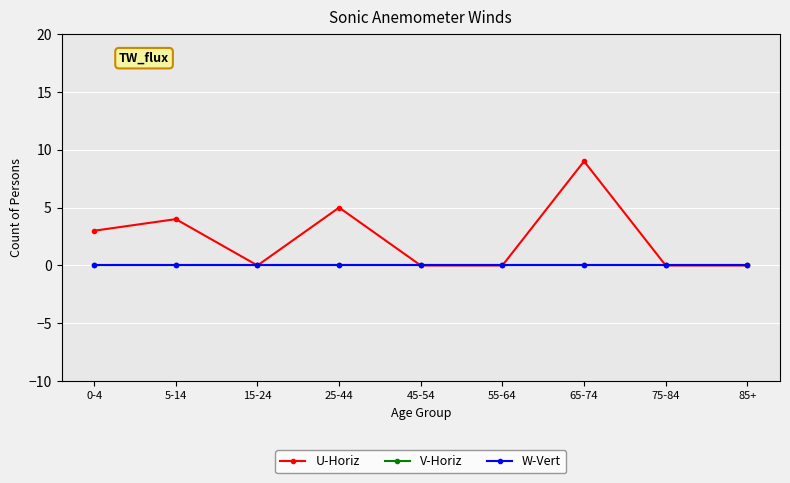

List the series in order of their peak value, highest first.

U-Horiz, V-Horiz, W-Vert